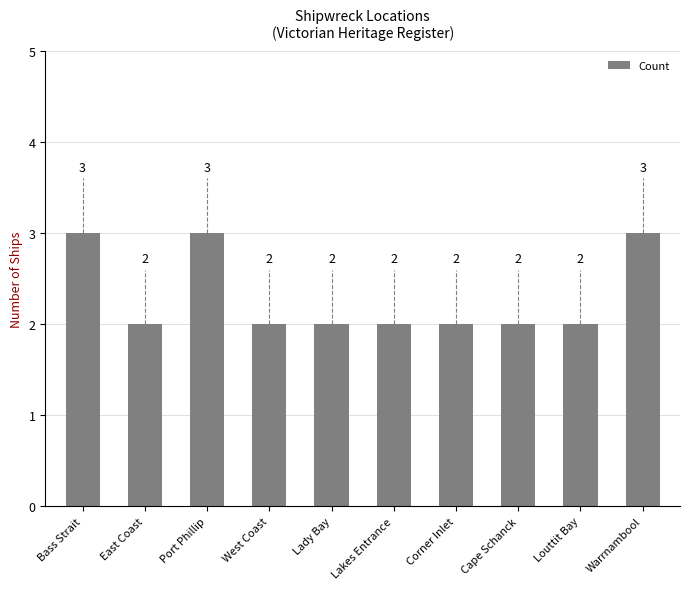

Approximately how many times larger is the value at Louttit Bay compared to Lakes Entrance?

1.0